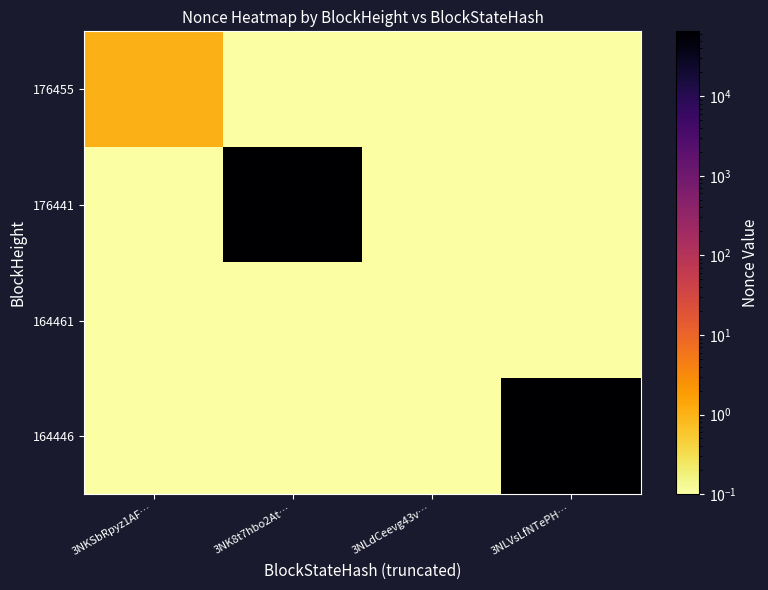

Count the number of categories in the chart.

4